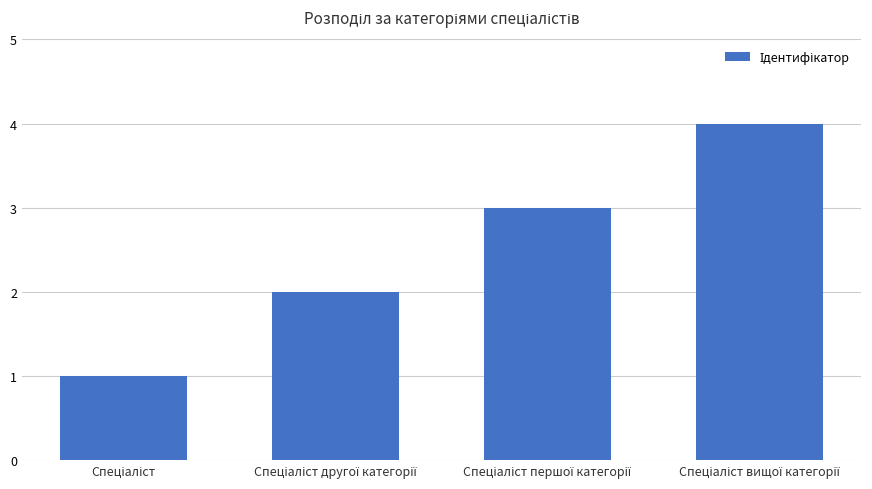

What is the sum of all values?

10